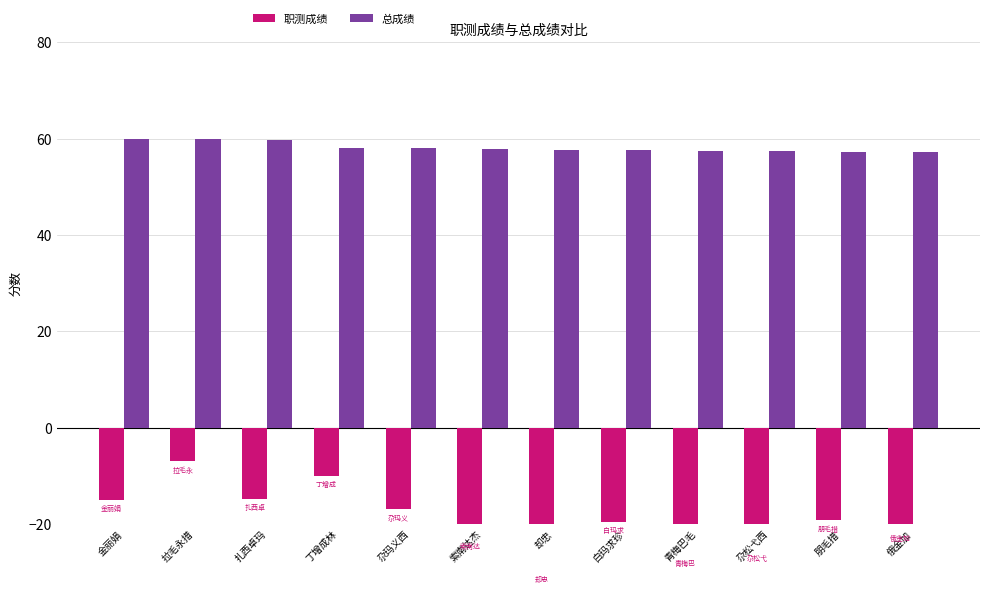

Is it true that 总成绩 equals 15.3 at 丁增成林?

False